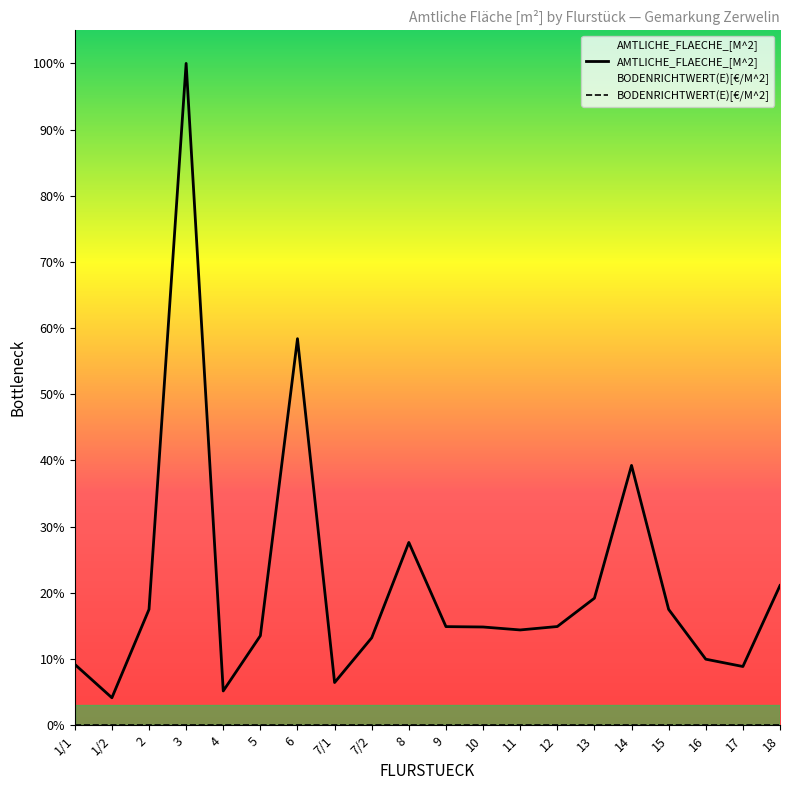

At which label does the data first exceed 14?

2